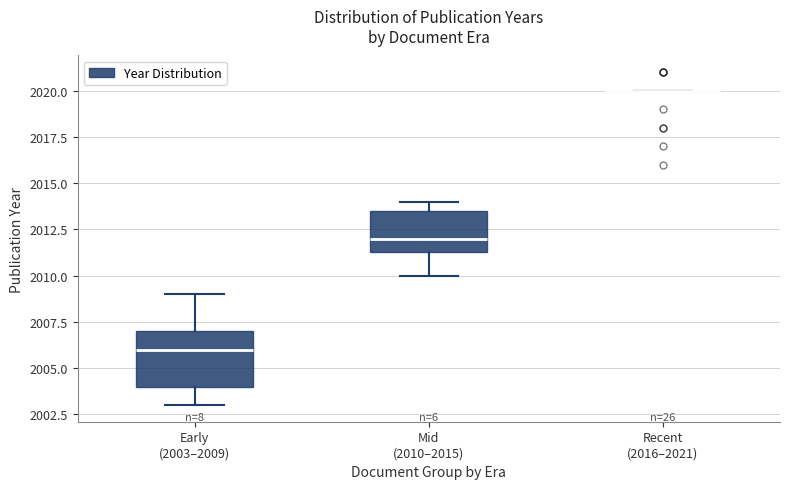

Reading left to right, read every box against the y-axis: the position of its median line, the range the box covers, and the ends of its whiskers. The values are not printed on the chart, so give them approximately, as read against the axis.

Early (2003–2009): median 2006.0, box 2004.0 to 2007.0, whiskers 2003.0 to 2009.0
Mid (2010–2015): median 2012.0, box 2011.5 to 2013.5, whiskers 2010.0 to 2014.0
Recent (2016–2021): box collapsed to a line at 2020.0, whiskers 2020.0 to 2020.0